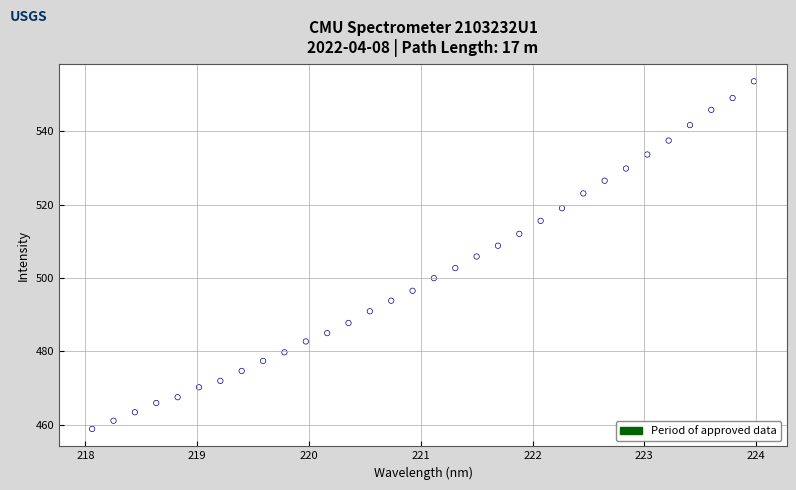

What is the range of X values (max minus min)?

5.9